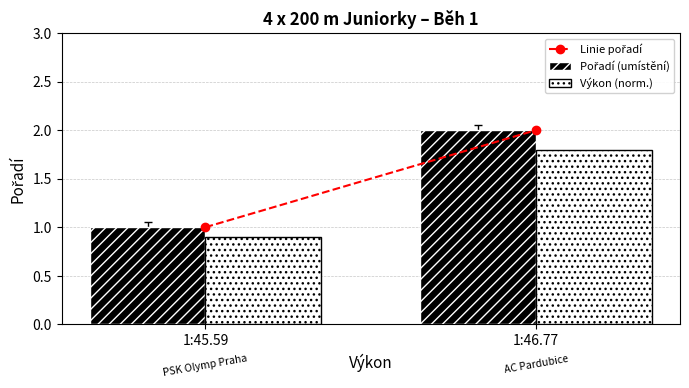

What is the difference between the maximum and minimum values in the Výkon (norm.) series?

0.9